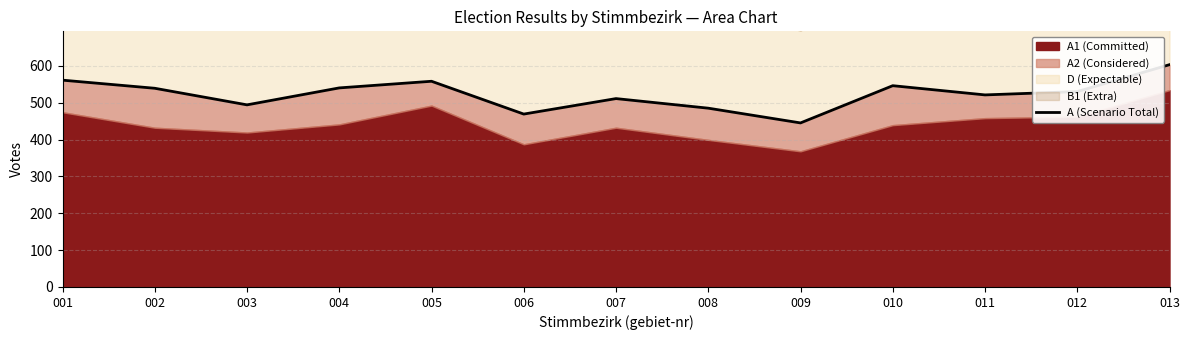

Where is the data nearest to the value 524?

011